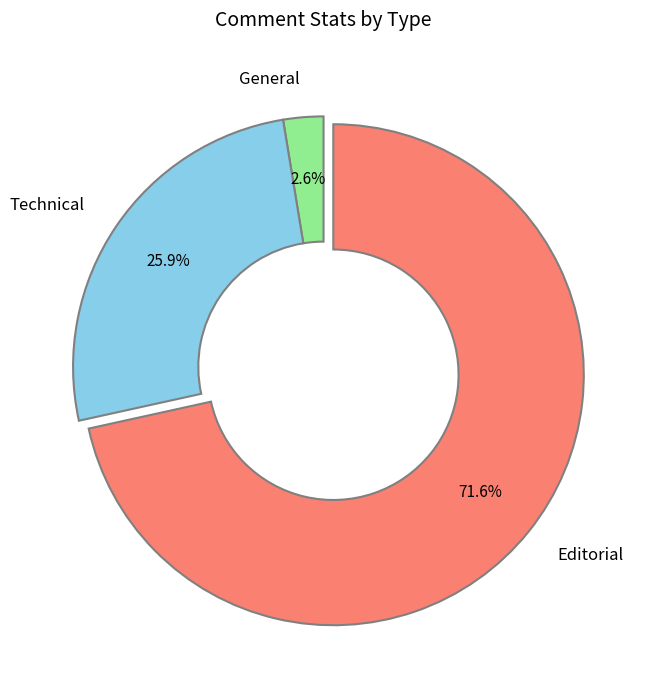

To the nearest percent, what percentage of the pie is Editorial?

72%